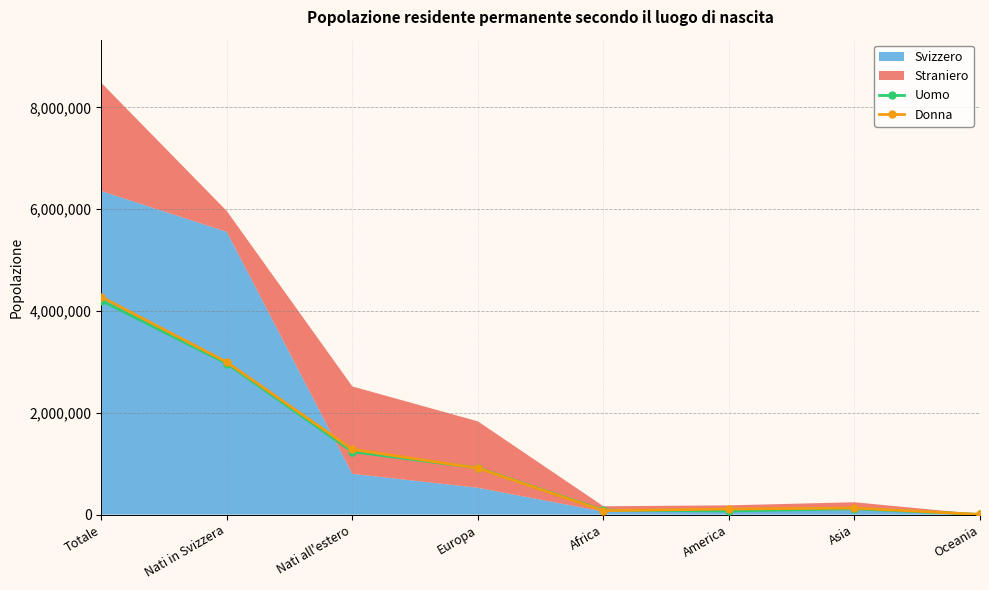

Is the value of Uomo at Totale greater than the value of Donna at Nati all'estero?

Yes